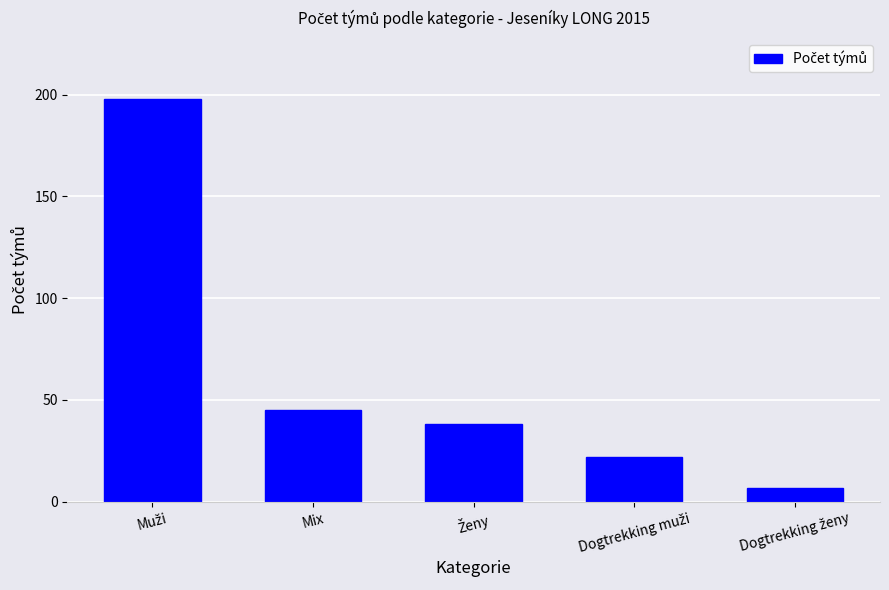

What is the value of the 5th bar from the left?

7